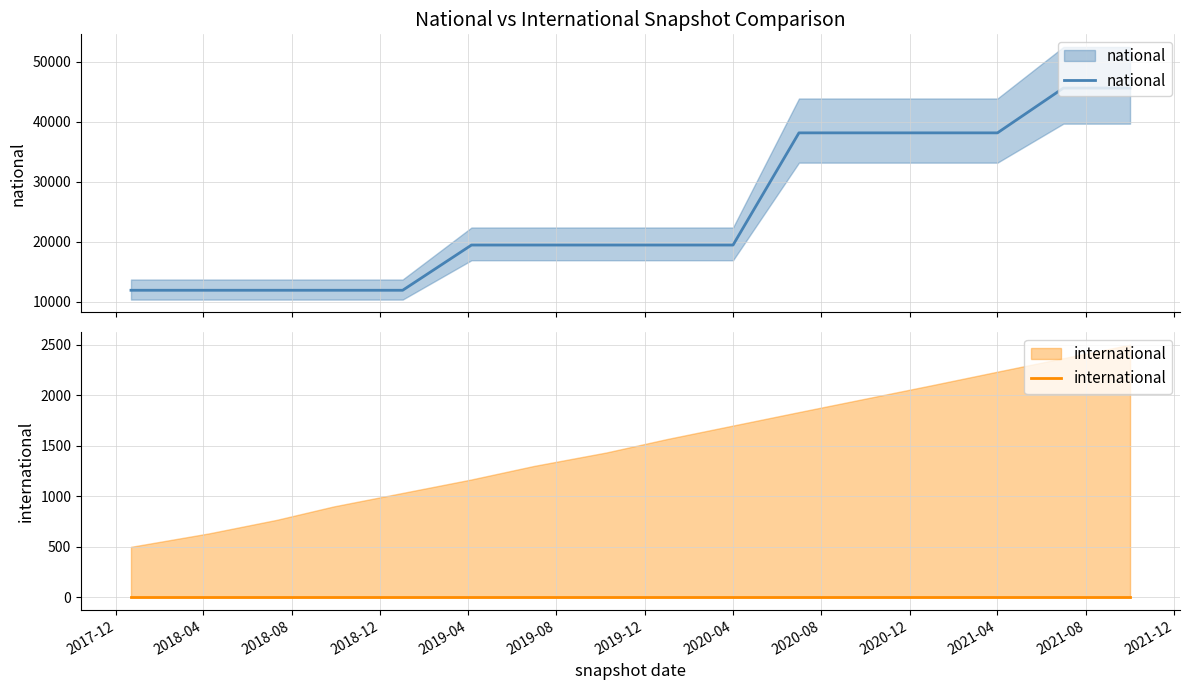

What is the highest value of the international series?

2500.0